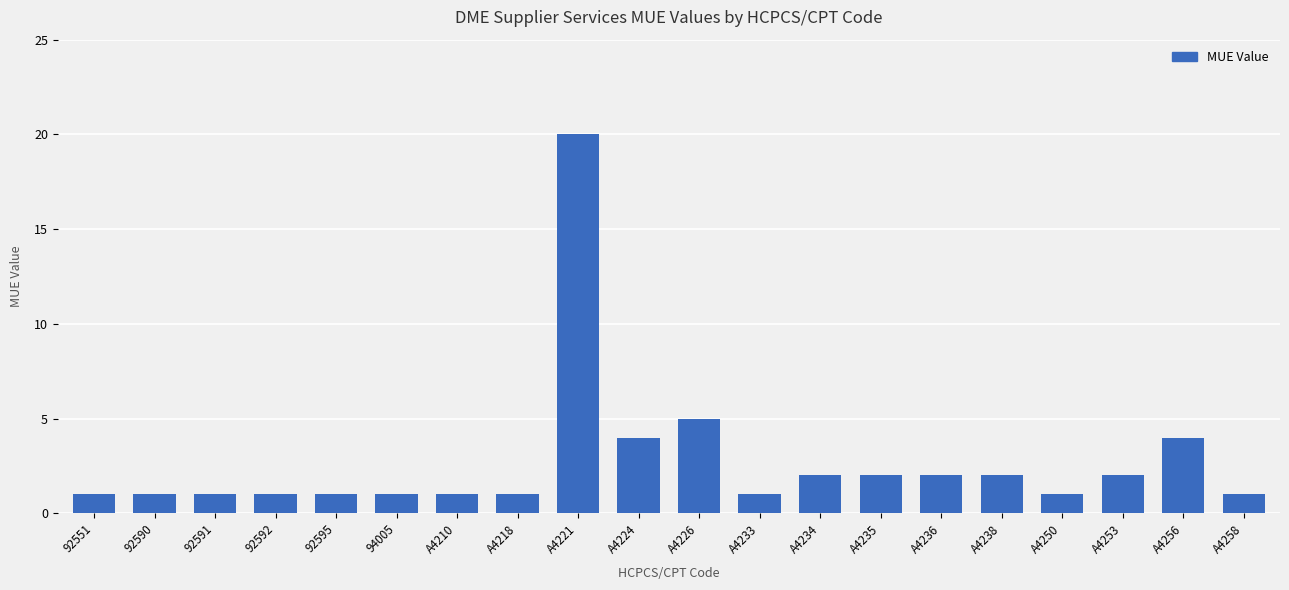

What is the greatest value displayed?

20